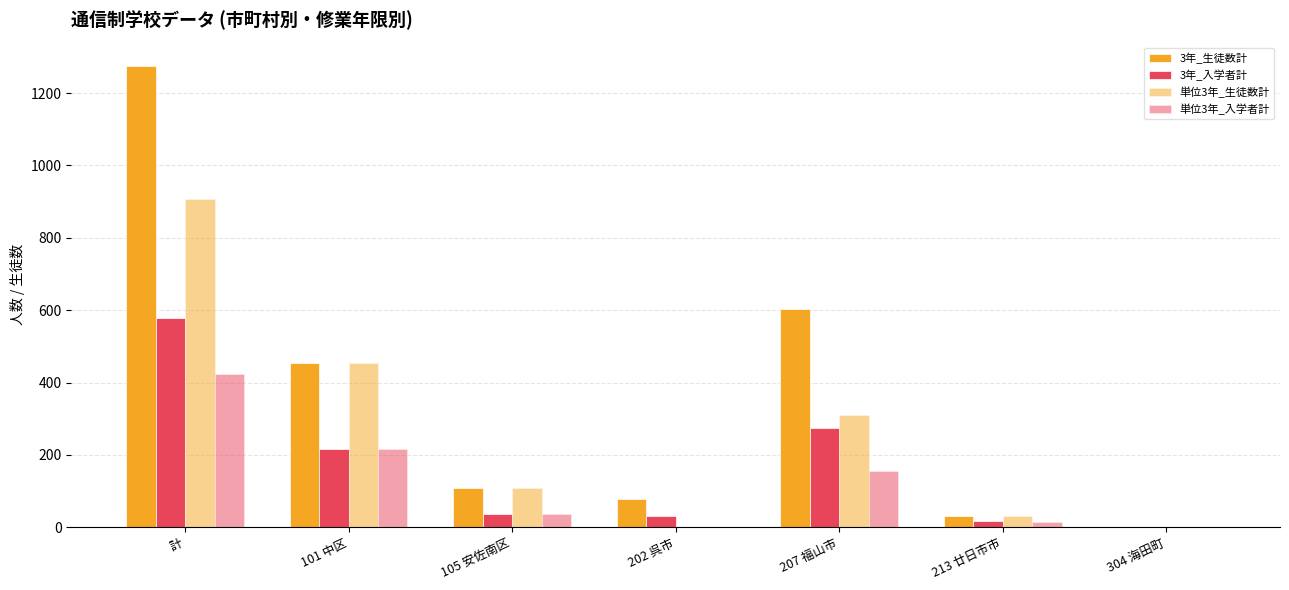

Which series has the largest range (max minus min)?

3年_生徒数計